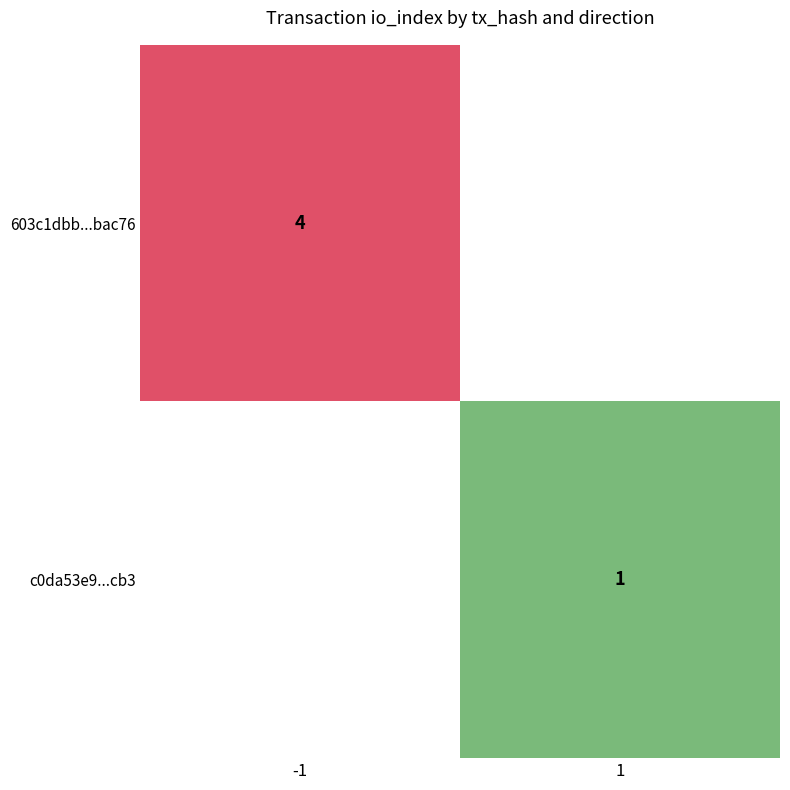

Which series has the largest total across all categories?

603c1dbb13d4c6cf78c746c8db4ad41229bac76